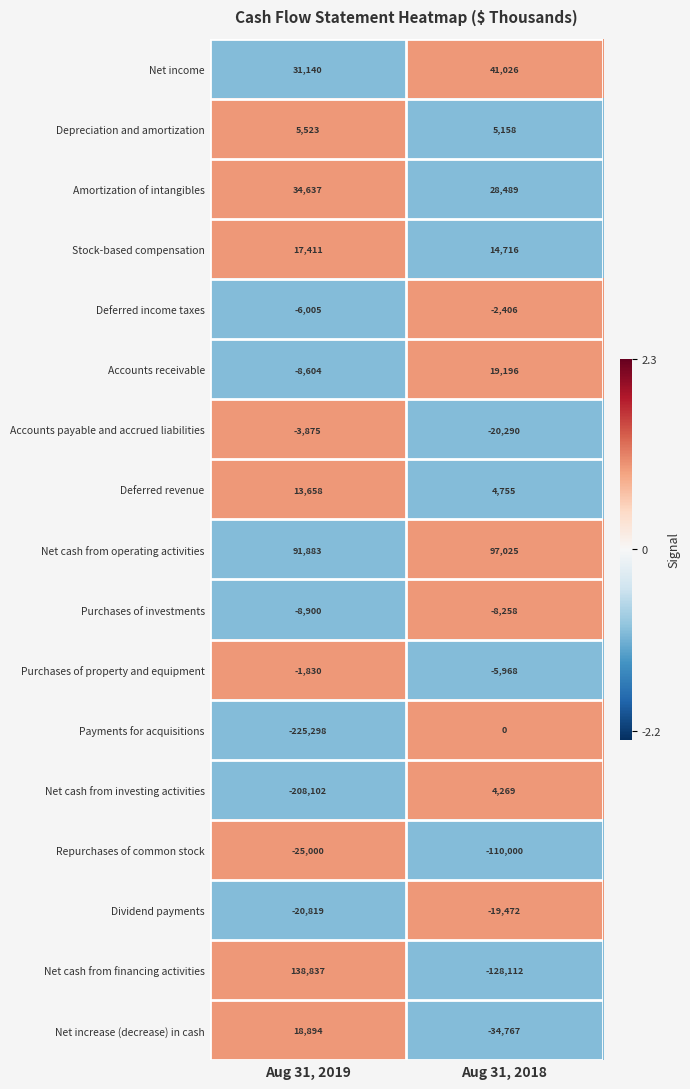

Which category has the highest value across all series?

Aug 31, 2019